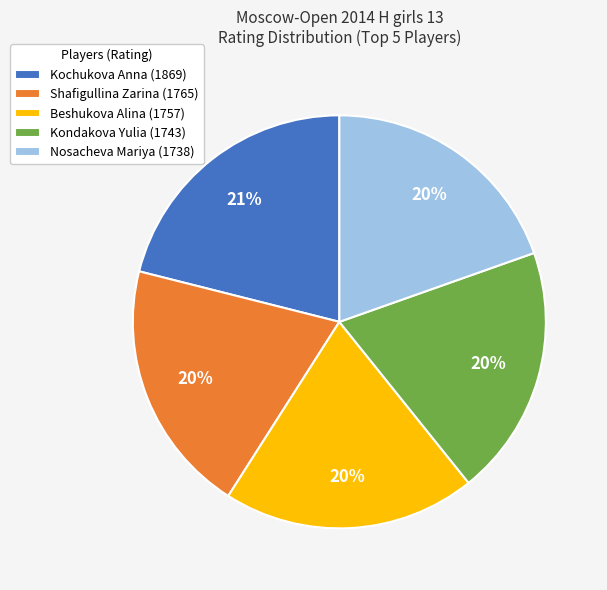

To the nearest percent, what is the combined percentage of Kochukova Anna (1869) and Beshukova Alina (1757)?

41%